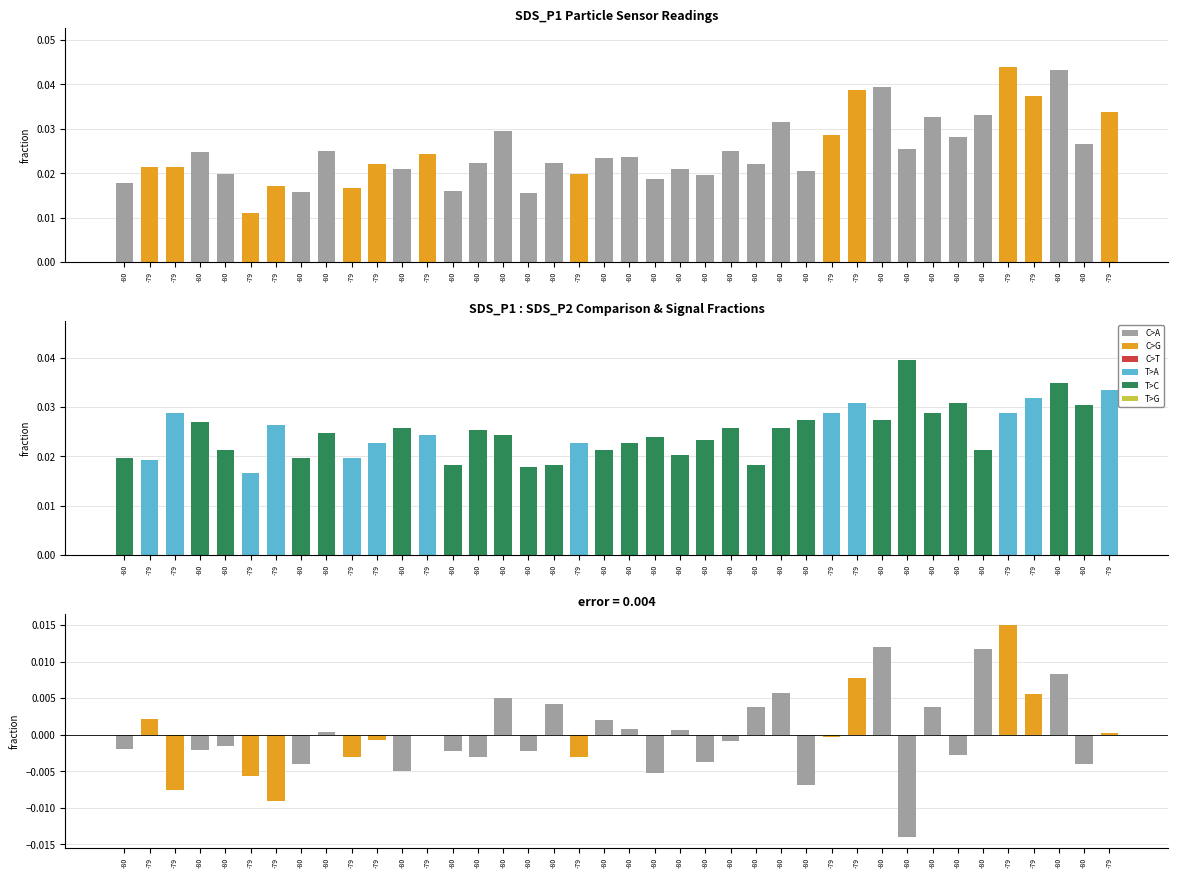

Is it true that SDS_P1 - SDS_P2 equals -0.0 at -79?

False